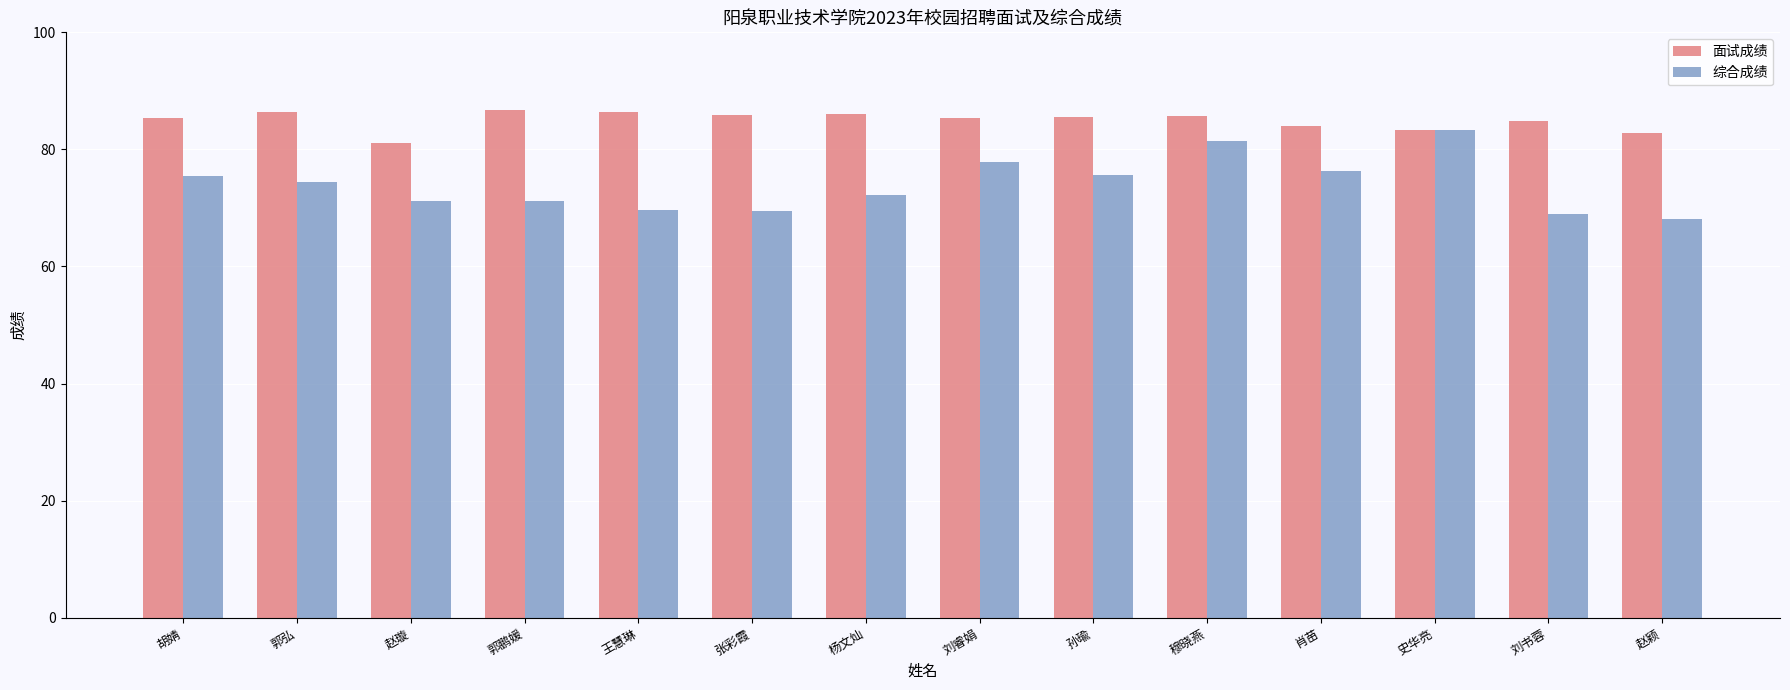

Is the value of 综合成绩 at 刘书蓉 greater than the value of 面试成绩 at 穆晓燕?

No